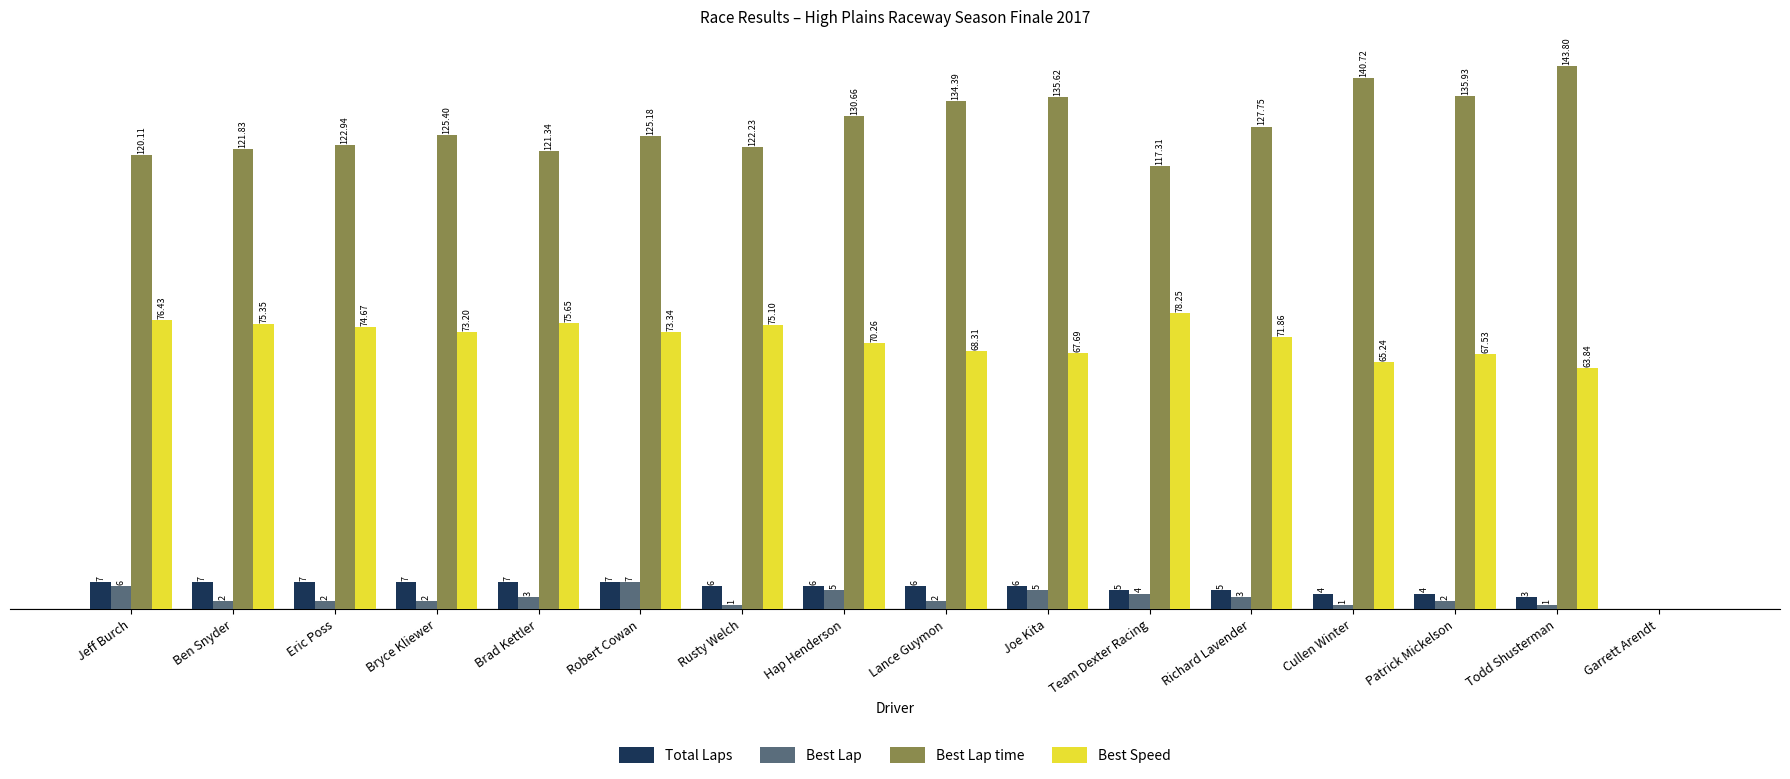

Which series has the largest total across all categories?

Best Lap time